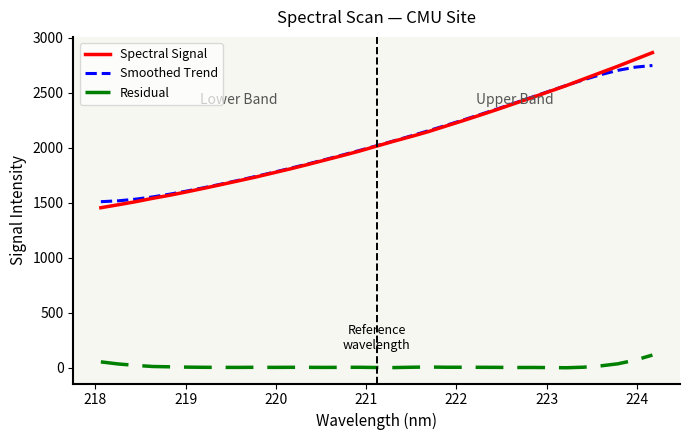

How many lines are shown in the chart?

3